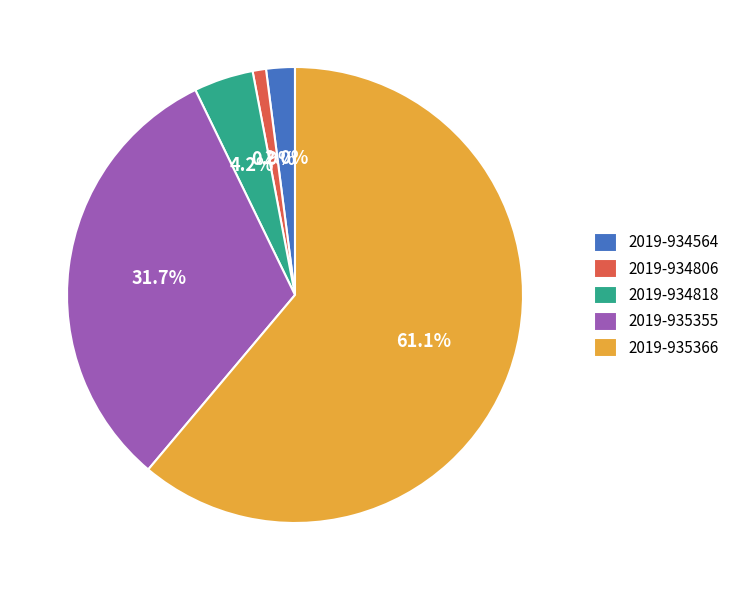

True or false: 2019-935366 accounts for 72% of the total.

False